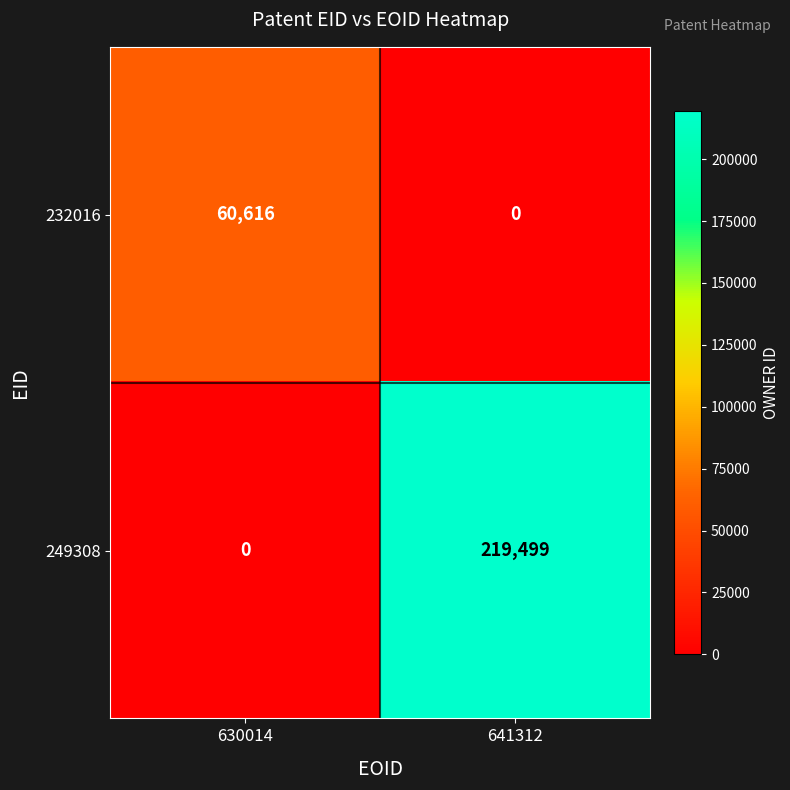

Rank the series by their average value, from lowest to highest.

232016, 249308